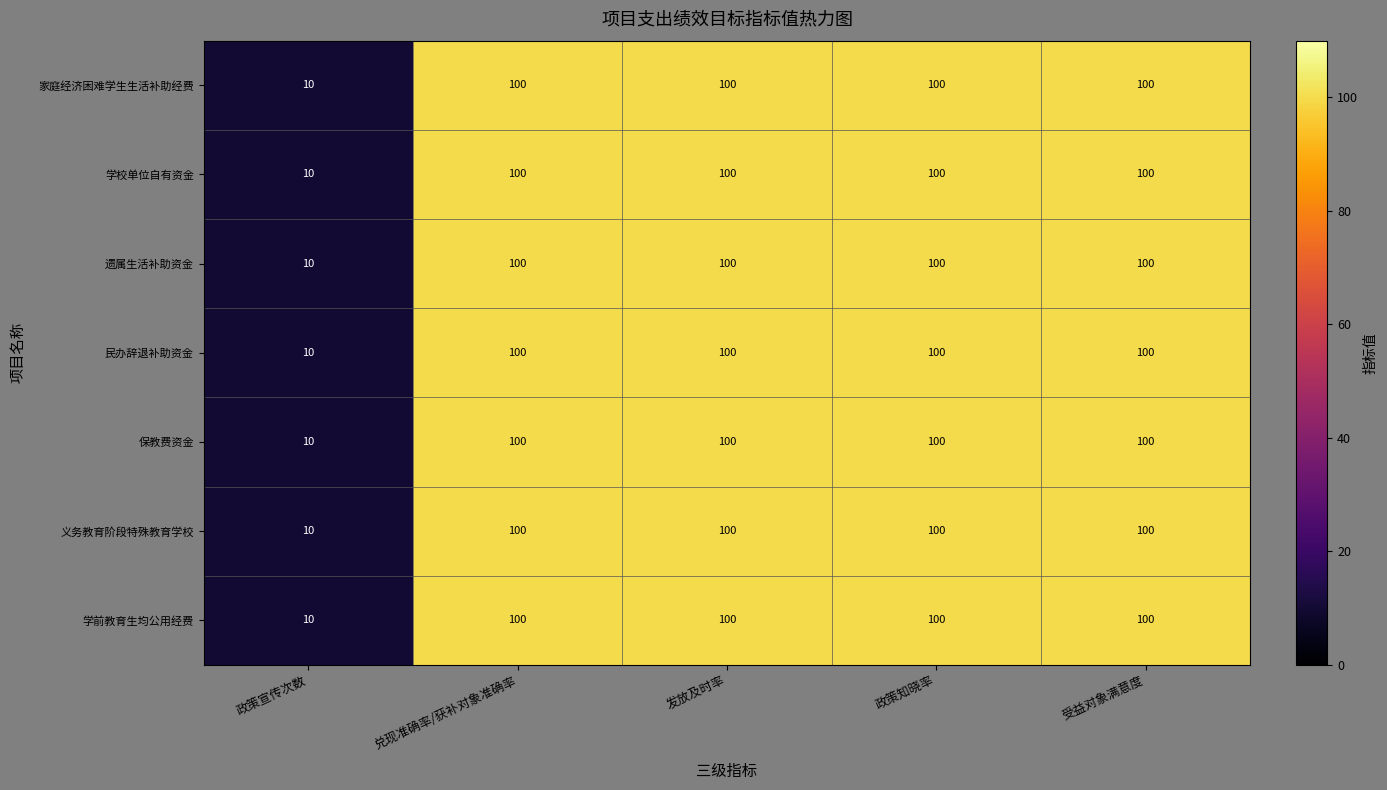

What is the difference between the maximum and minimum values in the 学校单位自有资金 series?

90